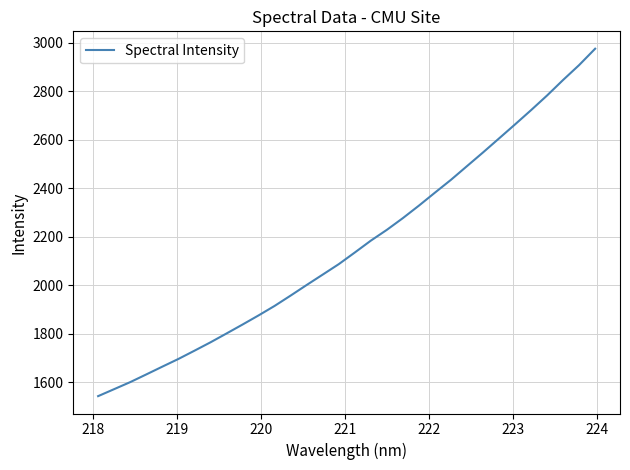

What is the difference between the maximum and minimum values?

1432.5